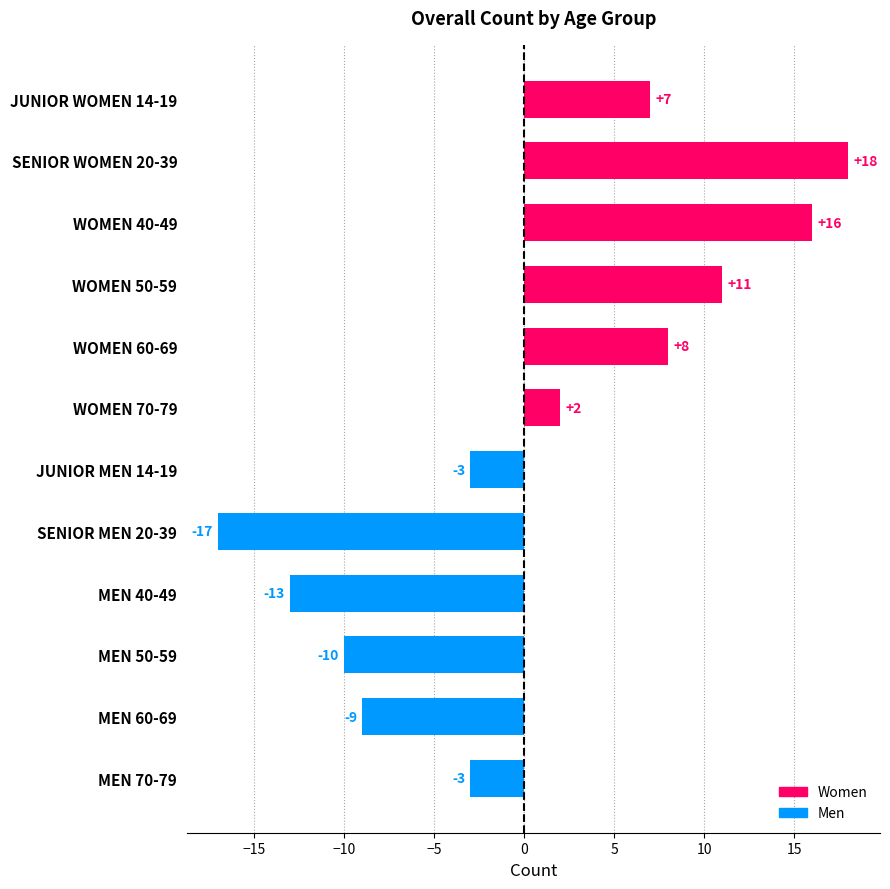

Reading left to right, list all the values displayed in this chart.

Women: 7	18	16	11	8	2
Men: -3	-17	-13	-10	-9	-3